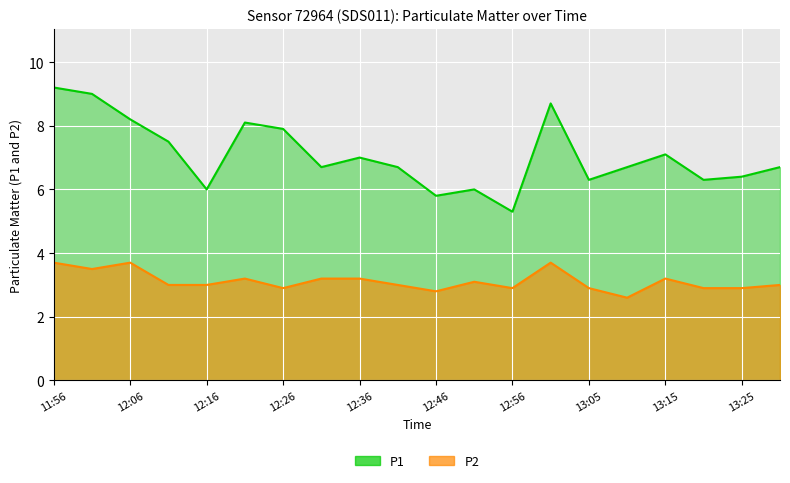

Where is the first local maximum for P2?

12:06